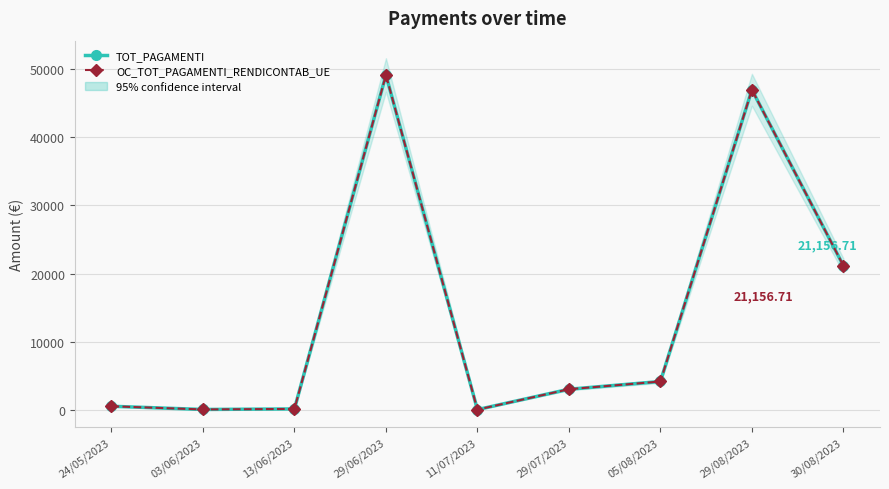

Is the value of OC_TOT_PAGAMENTI_RENDICONTAB_UE at 29/07/2023 greater than the value of TOT_PAGAMENTI at 29/06/2023?

No